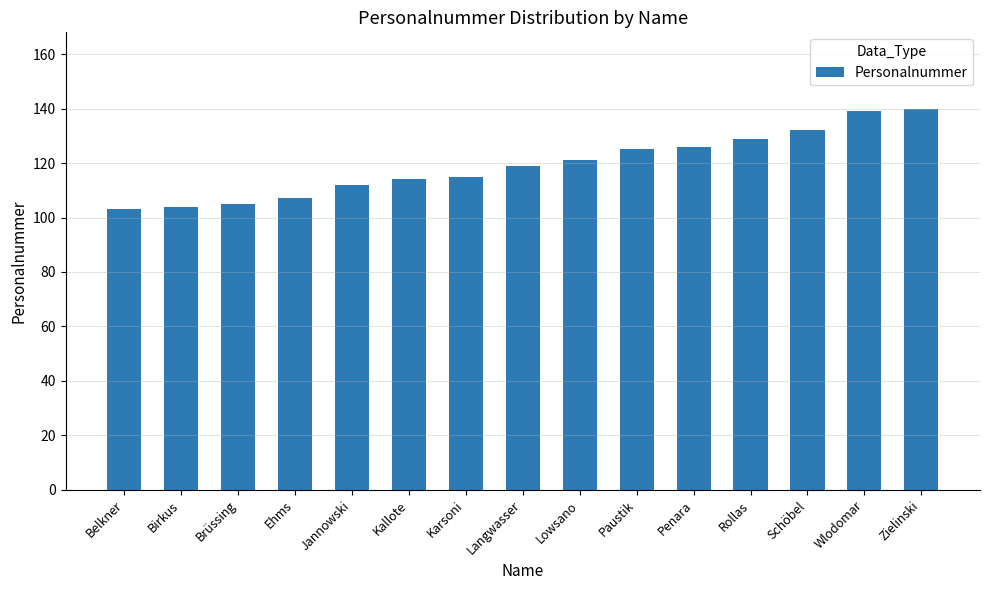

Approximately how many times larger is the value at Ehms compared to Schöbel?

0.8